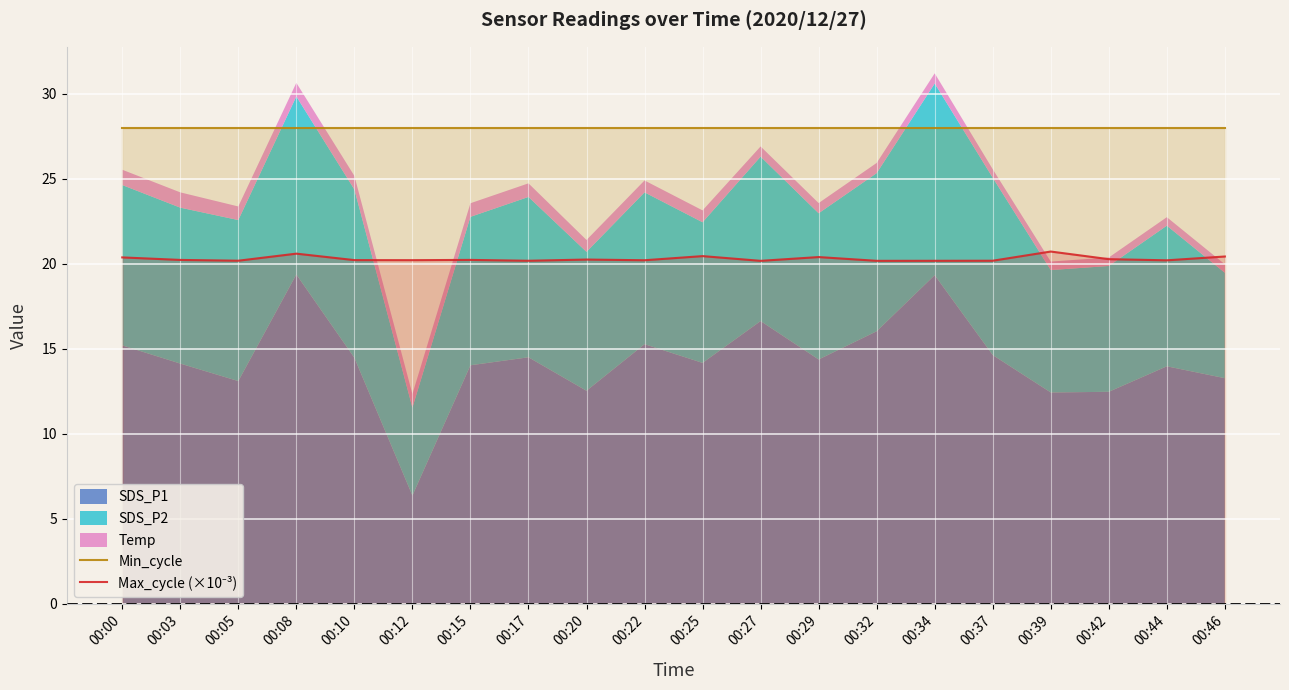

What is the minimum value for Min_cycle?

28.0